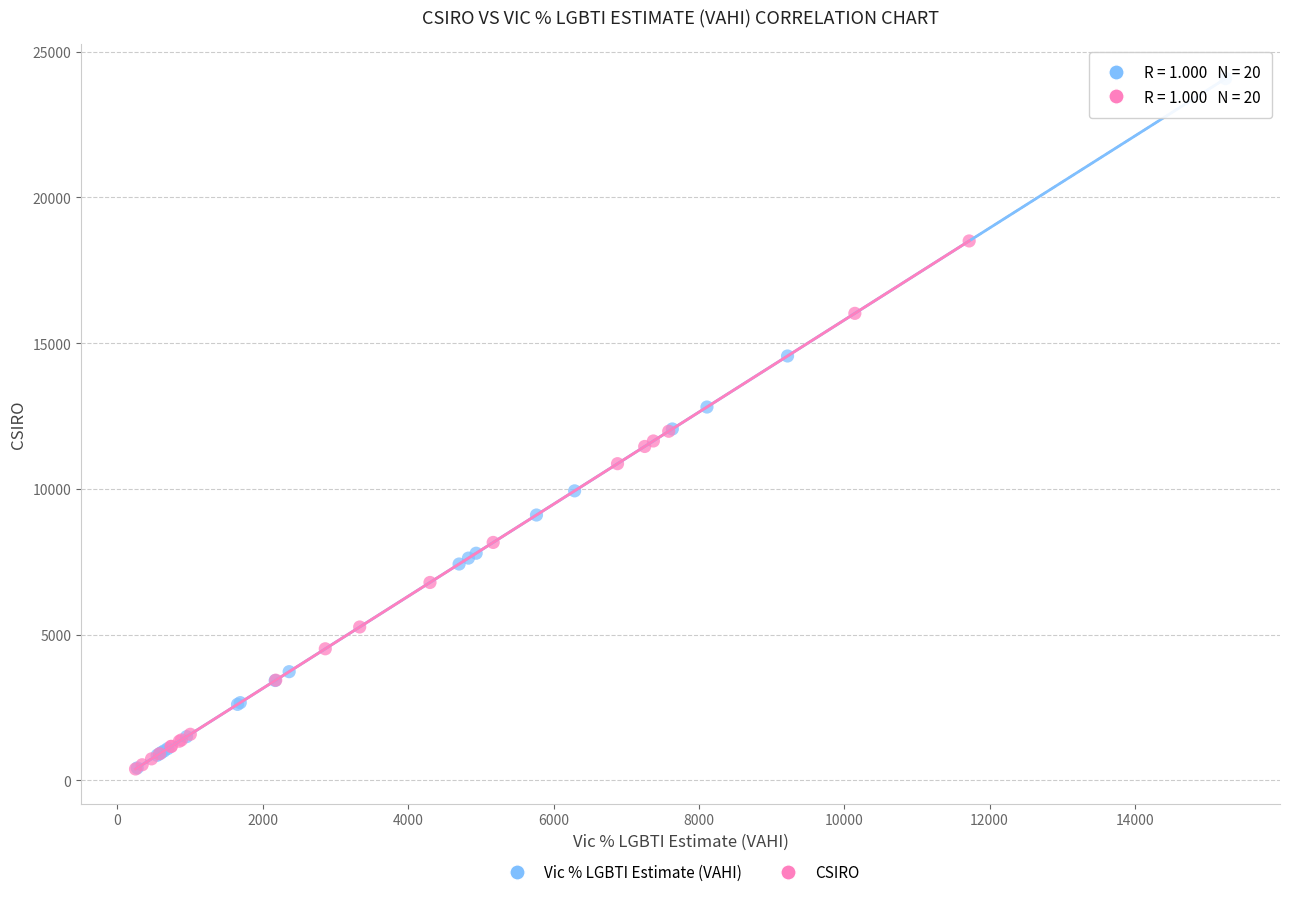

What are all the series names shown in the legend?

Vic % LGBTI Estimate (VAHI), CSIRO